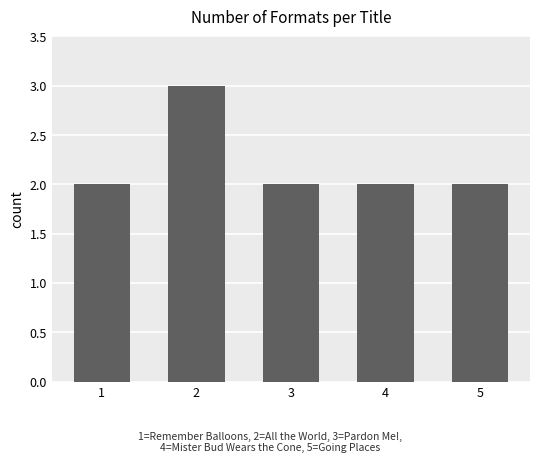

How many values are between 2 and 3?

5